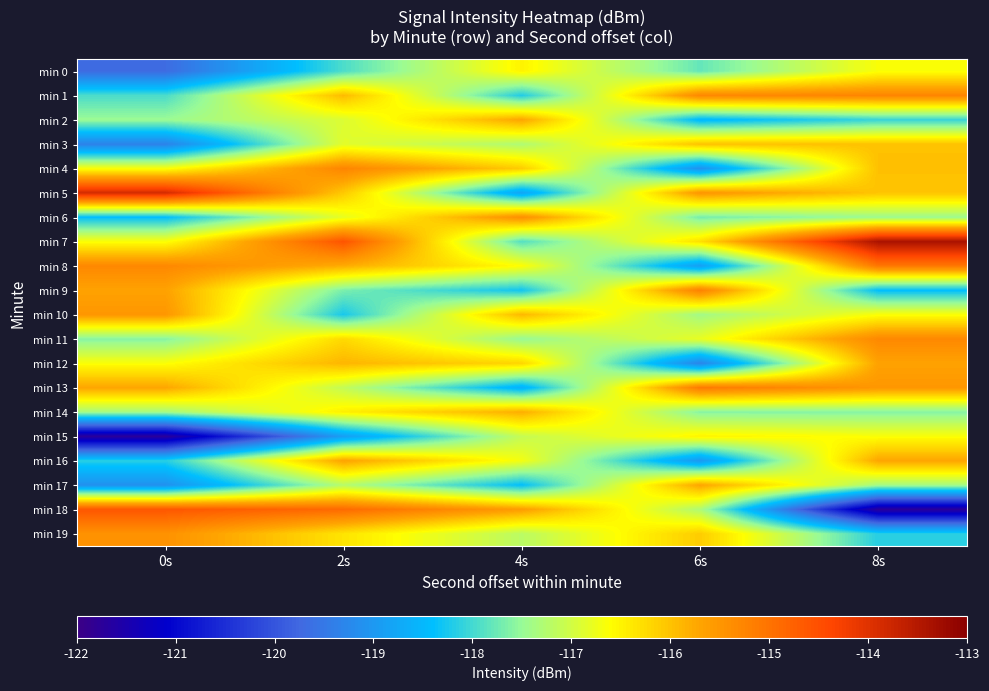

Rank the series by their maximum value, from lowest to highest.

min 0, min 15, min 3, min 14, min 2, min 17, min 16, min 12, min 10, min 19, min 6, min 11, min 1, min 4, min 9, min 13, min 8, min 18, min 5, min 7